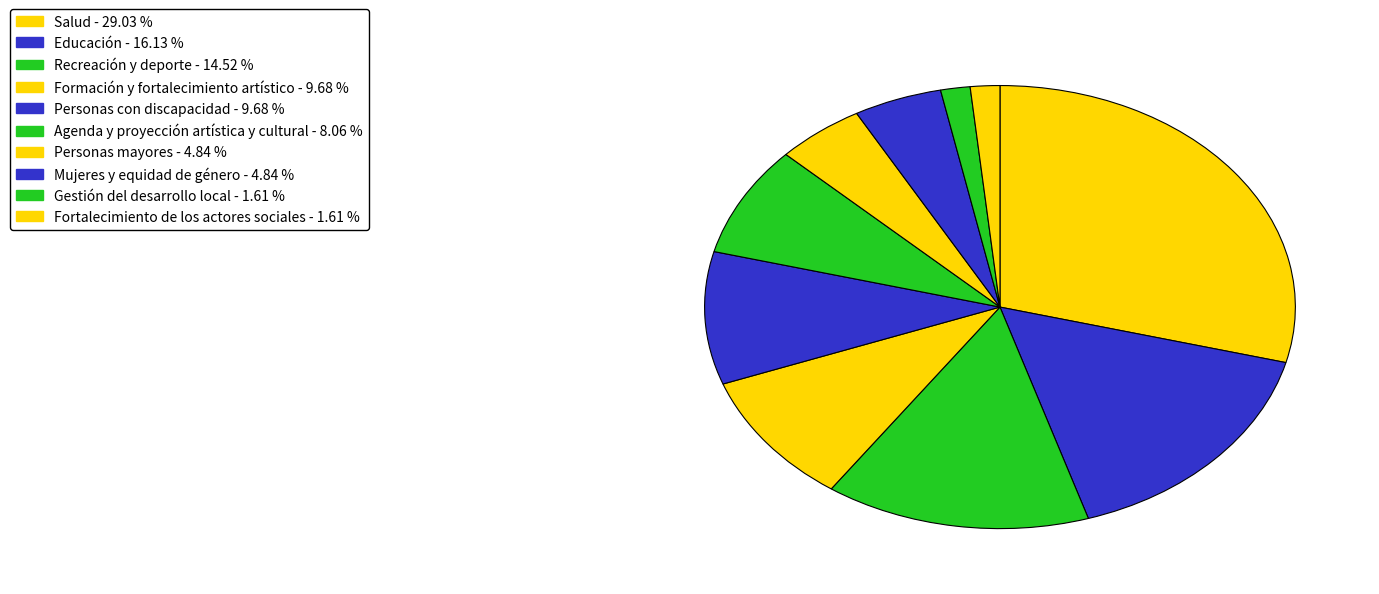

How many slices are in this pie chart?

10